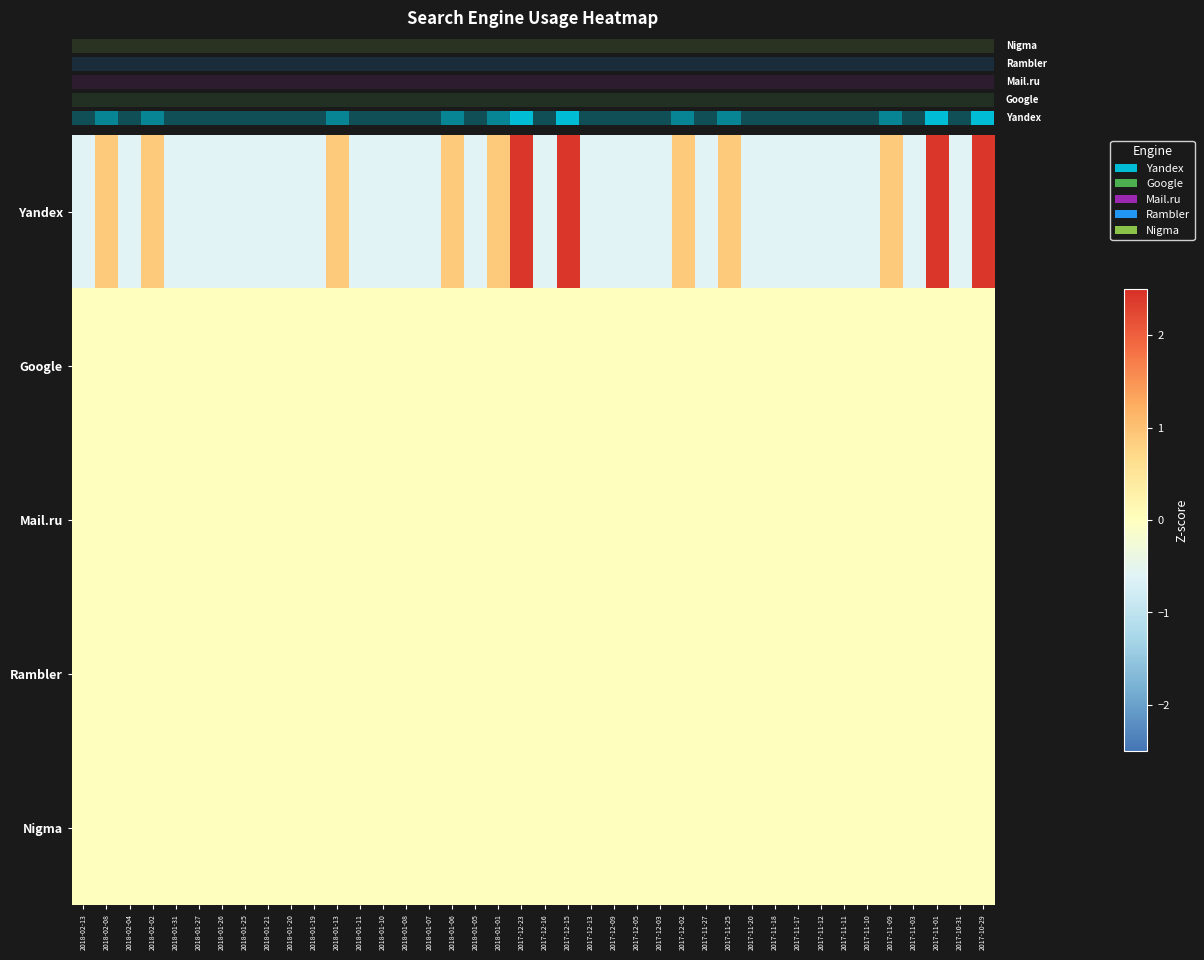

Which series has the largest total across all categories?

Yandex